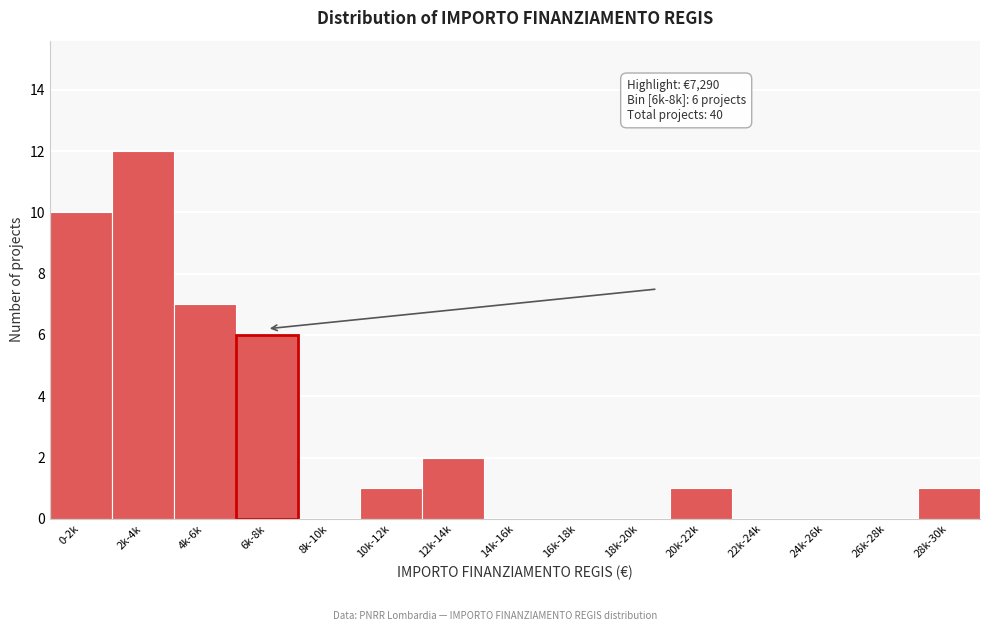

Reading left to right, transcribe all the data shown in this chart.

0-2k=10	2k-4k=12	4k-6k=7	6k-8k=6	8k-10k=0	10k-12k=1	12k-14k=2	14k-16k=0	16k-18k=0	18k-20k=0	20k-22k=1	22k-24k=0	24k-26k=0	26k-28k=0	28k-30k=1